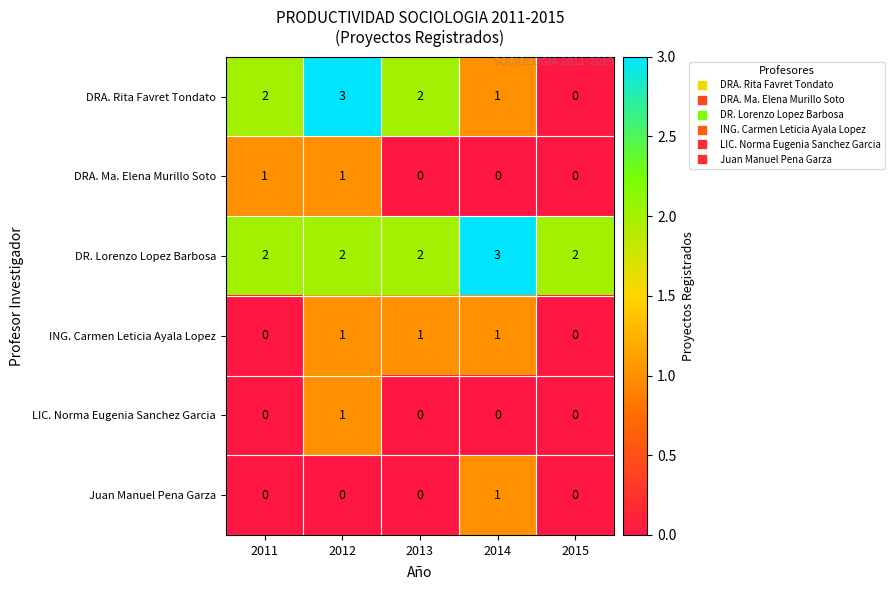

Reading left to right, list all the values displayed in this chart.

DRA. Rita Favret Tondato: 2011=2	2012=3	2013=2	2014=1	2015=0
DRA. Ma. Elena Murillo Soto: 2011=1	2012=1	2013=0	2014=0	2015=0
DR. Lorenzo Lopez Barbosa: 2011=2	2012=2	2013=2	2014=3	2015=2
ING. Carmen Leticia Ayala Lopez: 2011=0	2012=1	2013=1	2014=1	2015=0
LIC. Norma Eugenia Sanchez Garcia: 2011=0	2012=1	2013=0	2014=0	2015=0
Juan Manuel Pena Garza: 2011=0	2012=0	2013=0	2014=1	2015=0